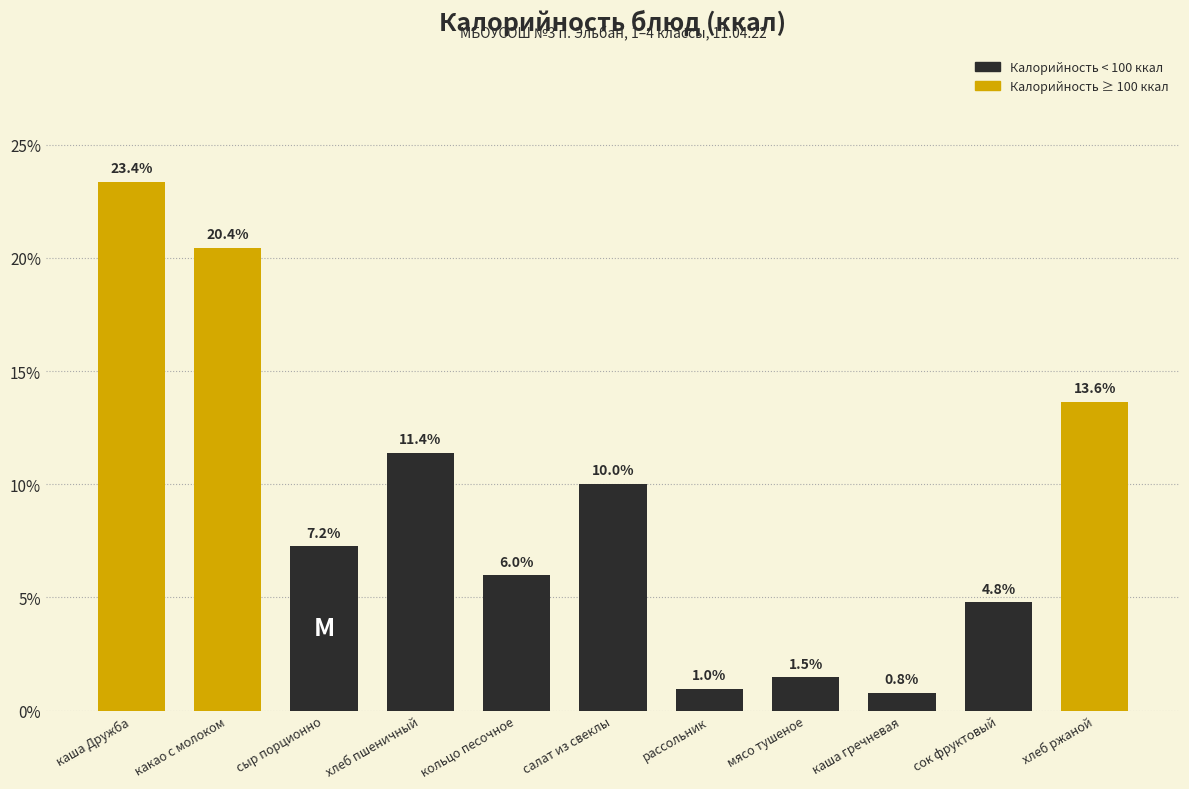

Reading left to right, what are all the values shown in this chart?

каша Дружба=23.4	какао с молоком=20.4	сыр порционно=7.2	хлеб пшеничный=11.4	кольцо песочное=6.0	салат из свеклы=10.0	рассольник=1.0	мясо тушеное=1.5	каша гречневая=0.8	сок фруктовый=4.8	хлеб ржаной=13.6